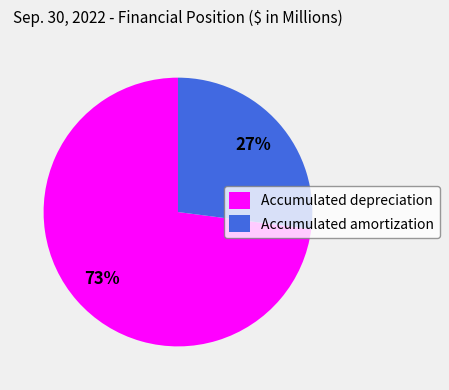

To the nearest percent, what percentage of the pie is Accumulated depreciation?

73%